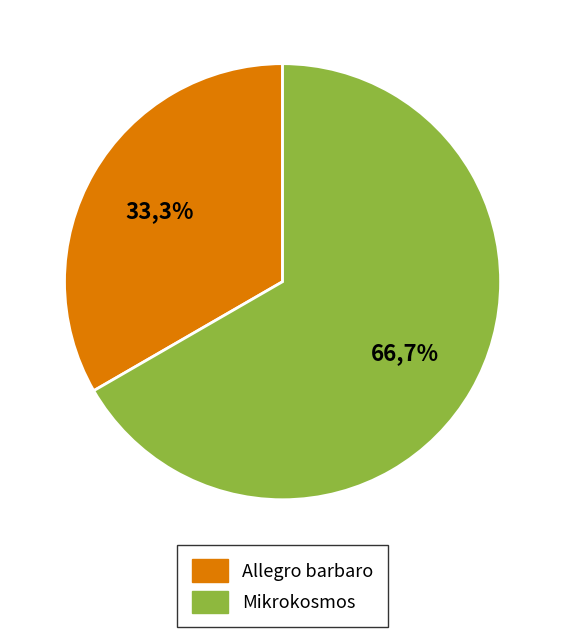

Is the sum of Mikrokosmos and Allegro barbaro greater than half?

Yes